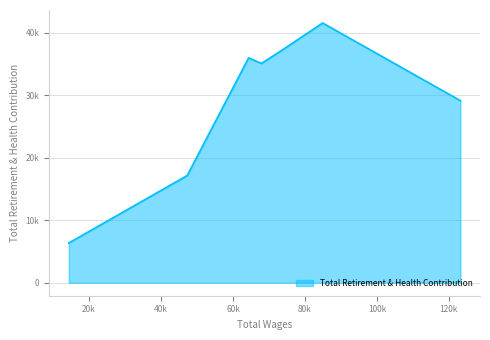

At which label does the data first exceed 35101?

64356